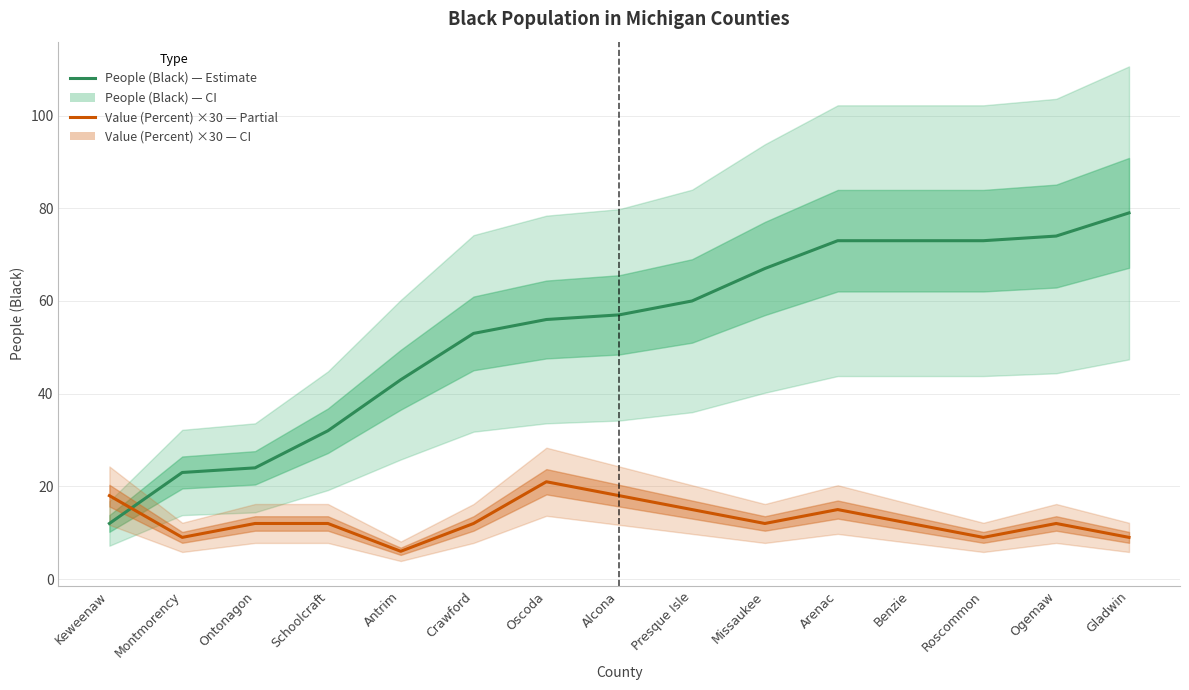

Between Keweenaw and Oscoda, which series saw the biggest shift?

People (Black)